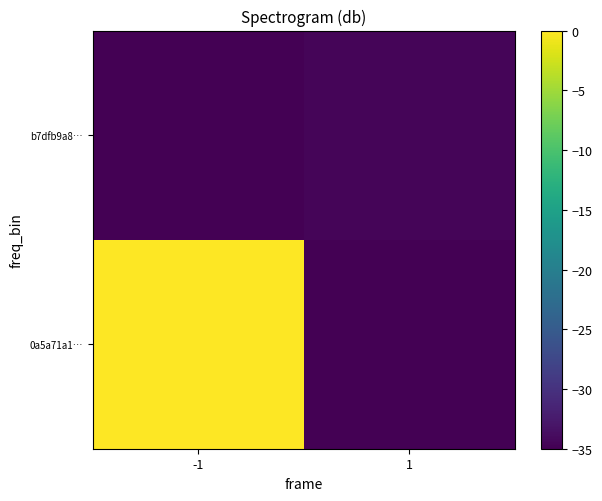

Rank the series by their maximum value, from lowest to highest.

b7dfb9a8…, 0a5a71a1…